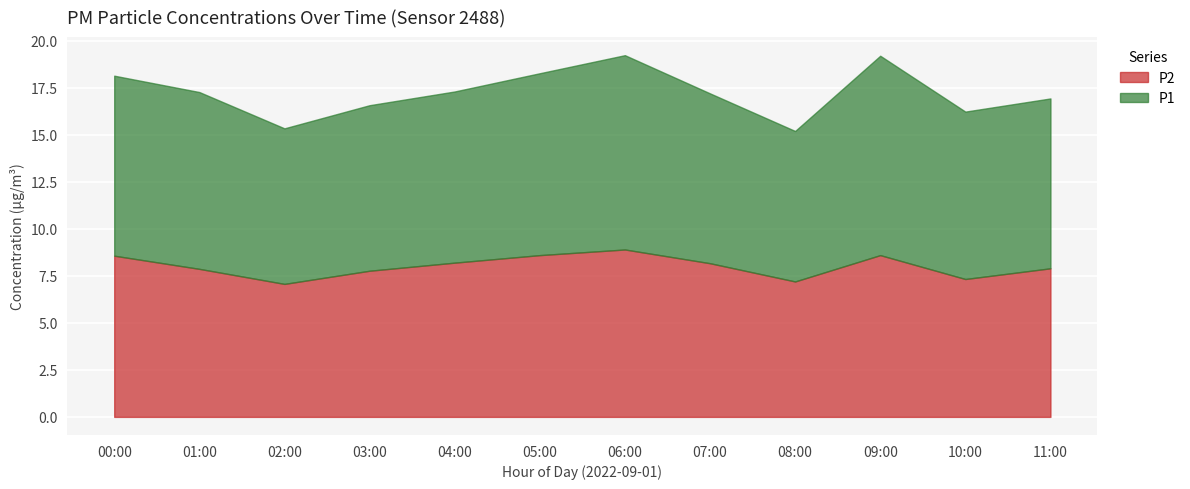

At which category is the sum across all series the highest?

06:00